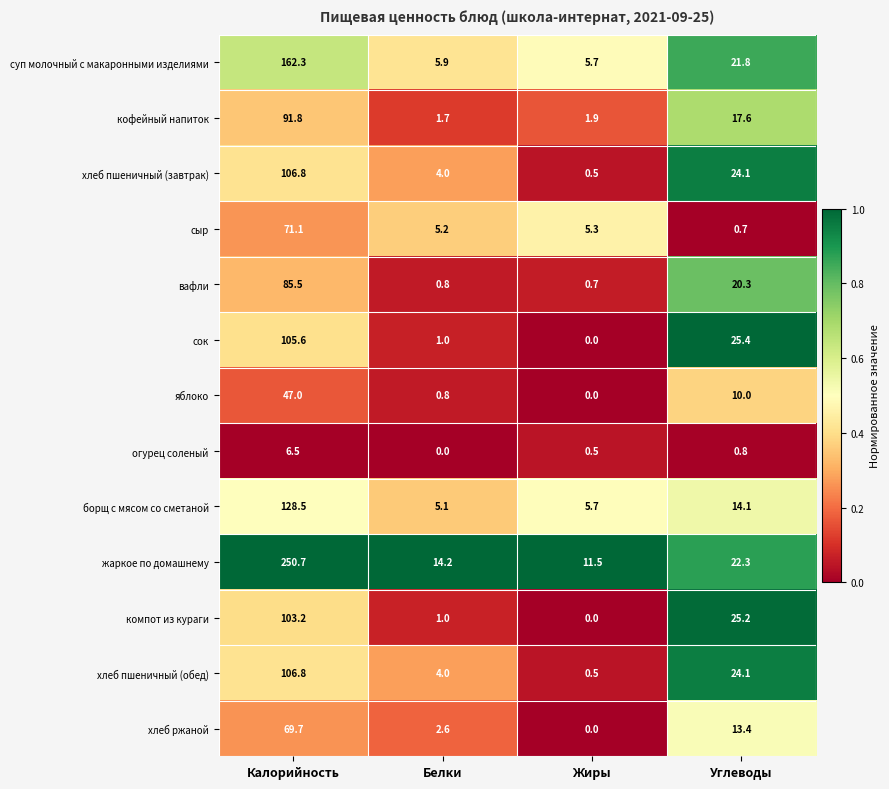

Which series changed the most between Белки and Углеводы?

сок